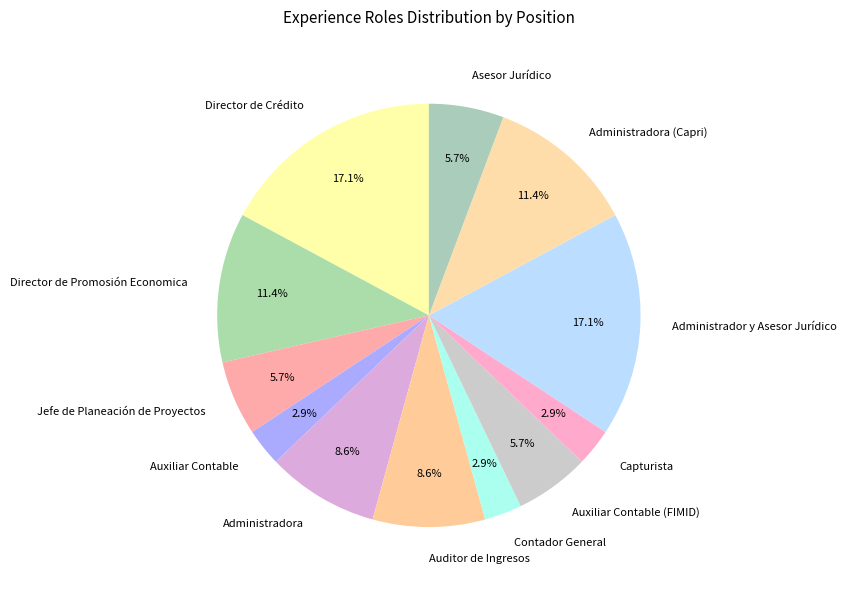

Do Jefe de Planeación de Proyectos and Contador General together represent more than half of the pie?

No